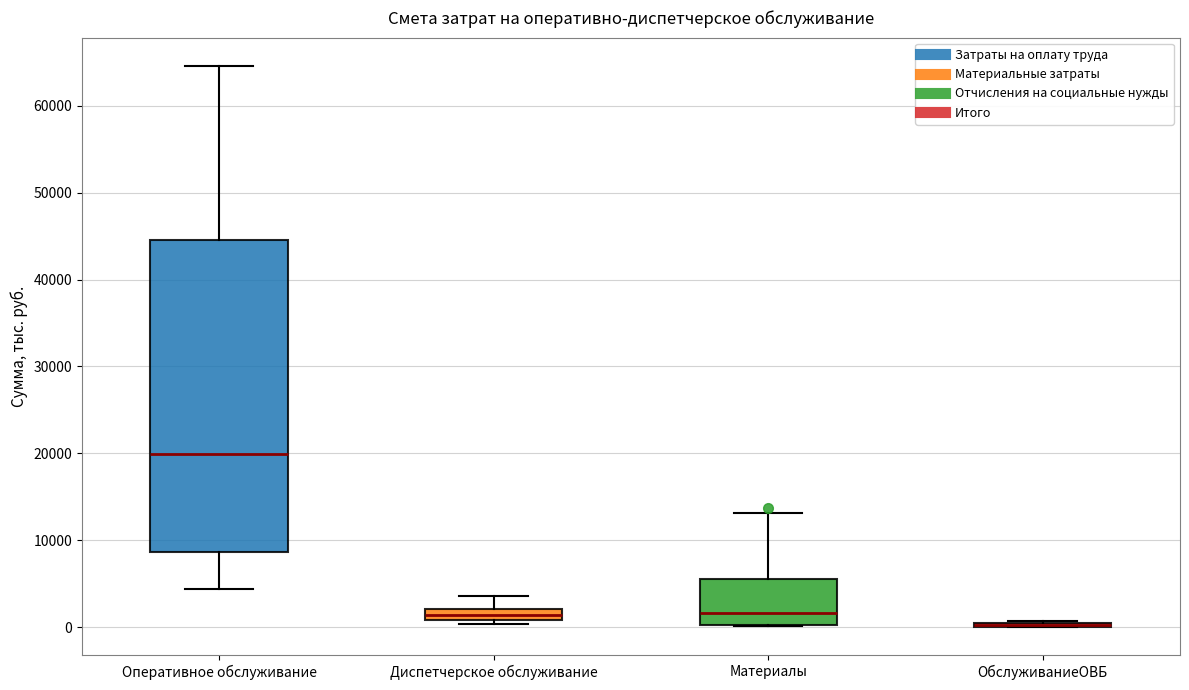

Where is the upper edge of the box for Диспетчерское обслуживание on the y-axis? The values are not printed on the chart, so give them approximately, as read against the axis.

2000